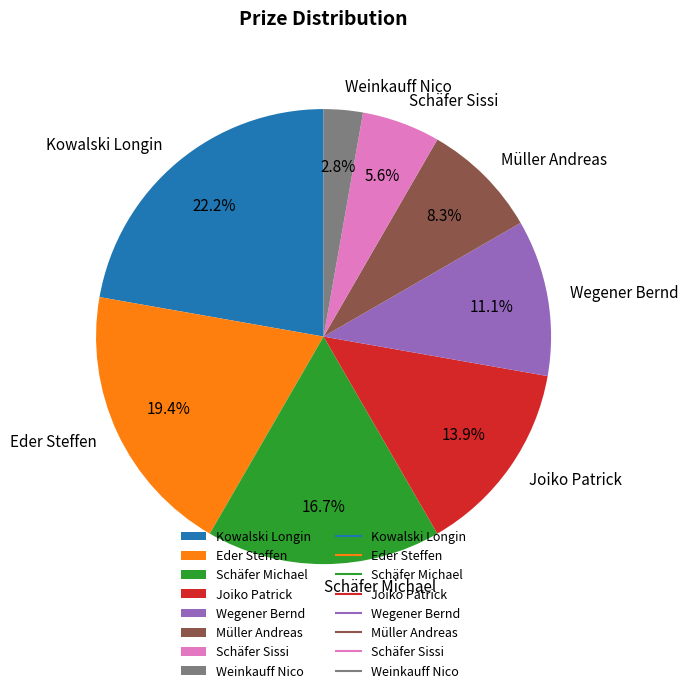

To the nearest percent, what percentage of the pie is Wegener Bernd?

11%